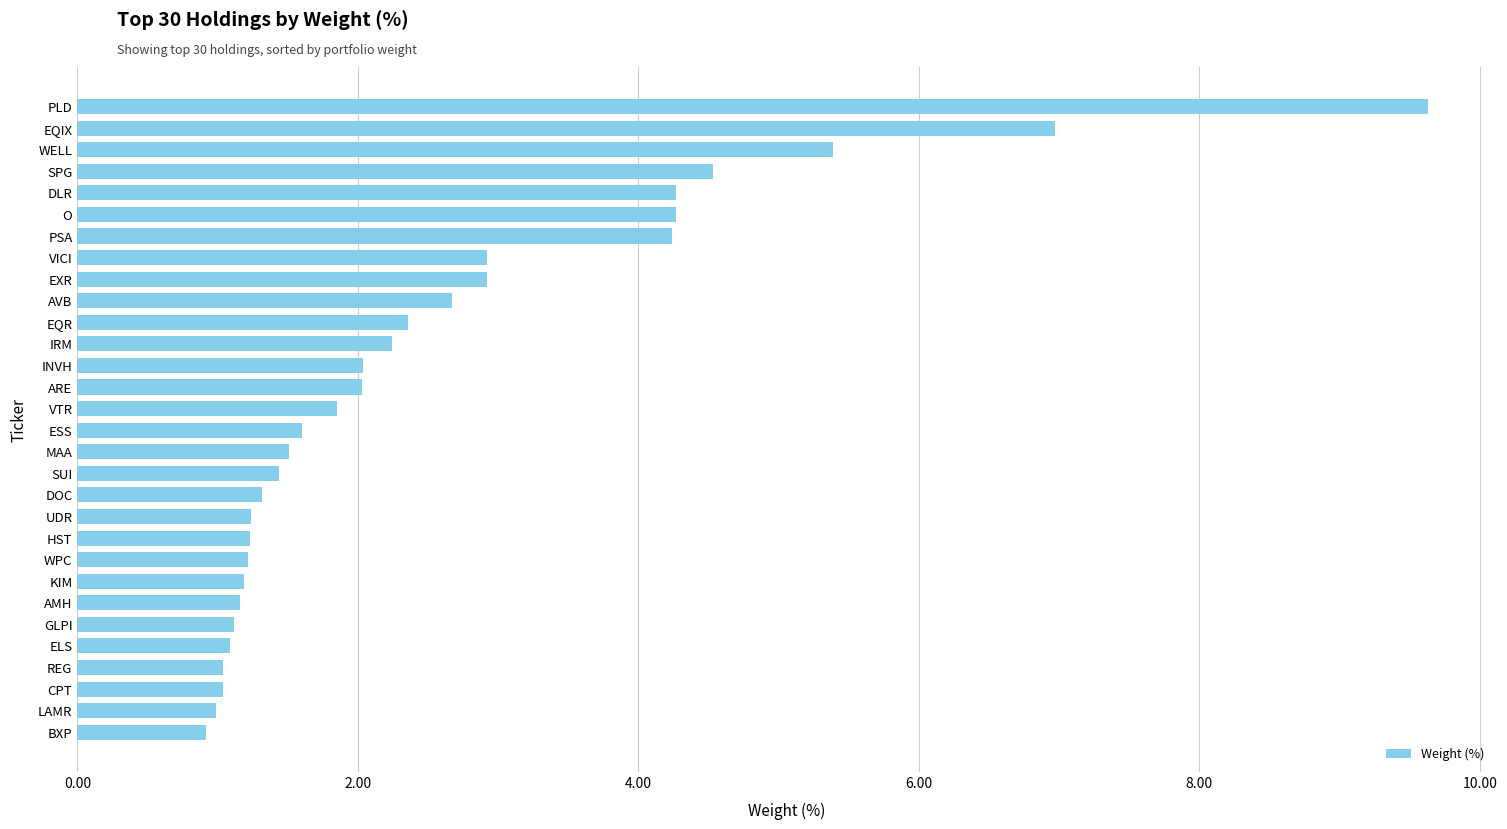

True or false: the data shows 6.2 at O.

False